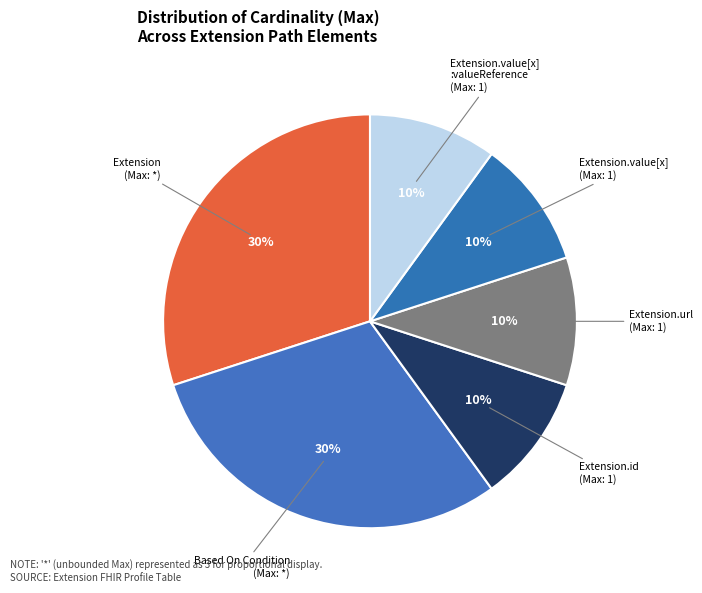

Count the number of slices in the pie.

6